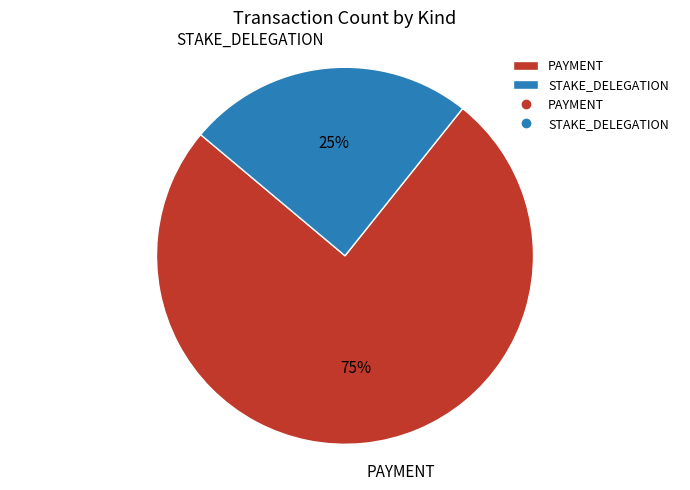

Combined, do STAKE_DELEGATION and PAYMENT account for over 50%?

Yes